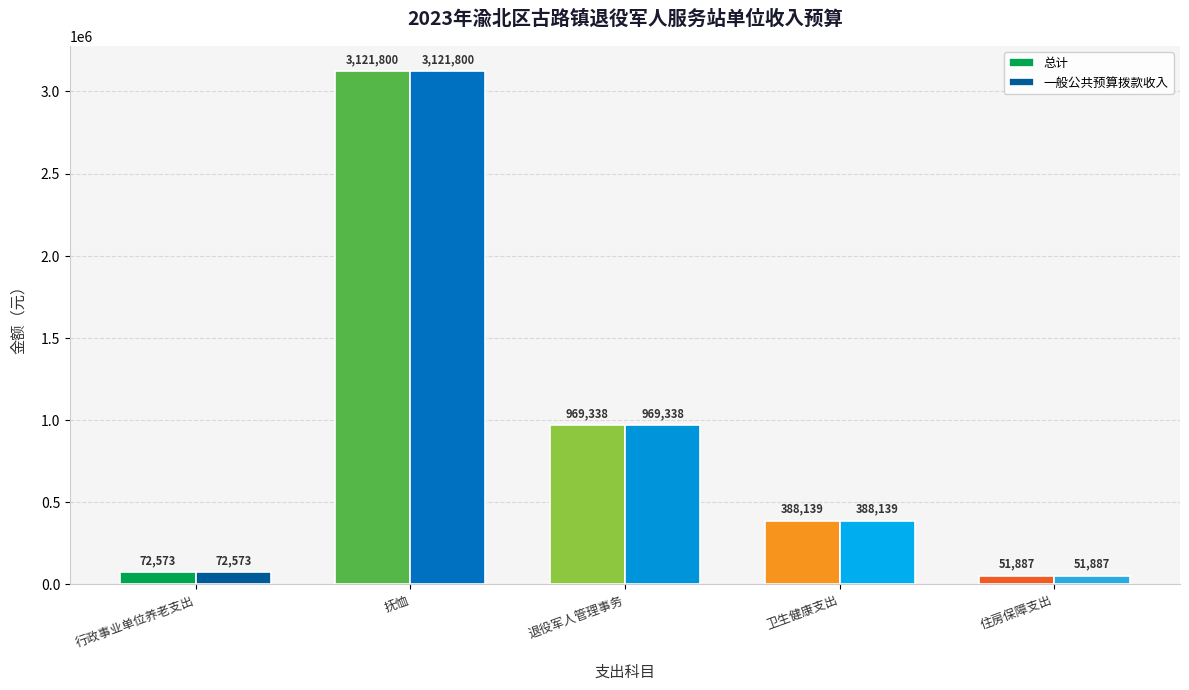

Which category has the highest value in the 一般公共预算拨款收入 series?

抚恤